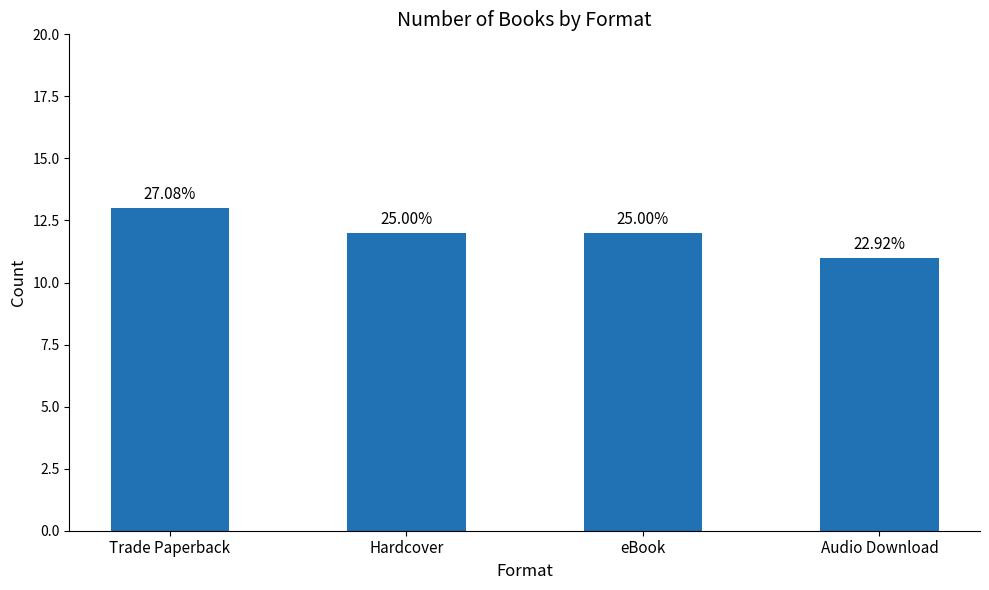

Reading left to right, what are all the values shown in this chart?

13	12	12	11